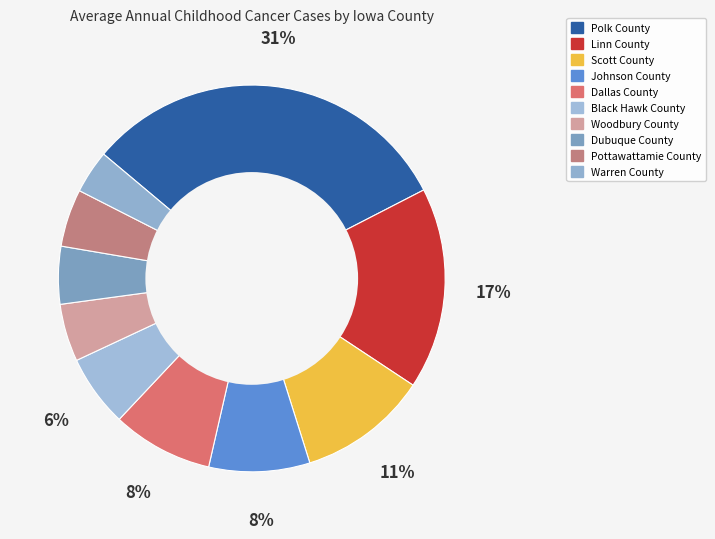

To the nearest percent, what is the difference between the largest and smallest slice percentages?

28%